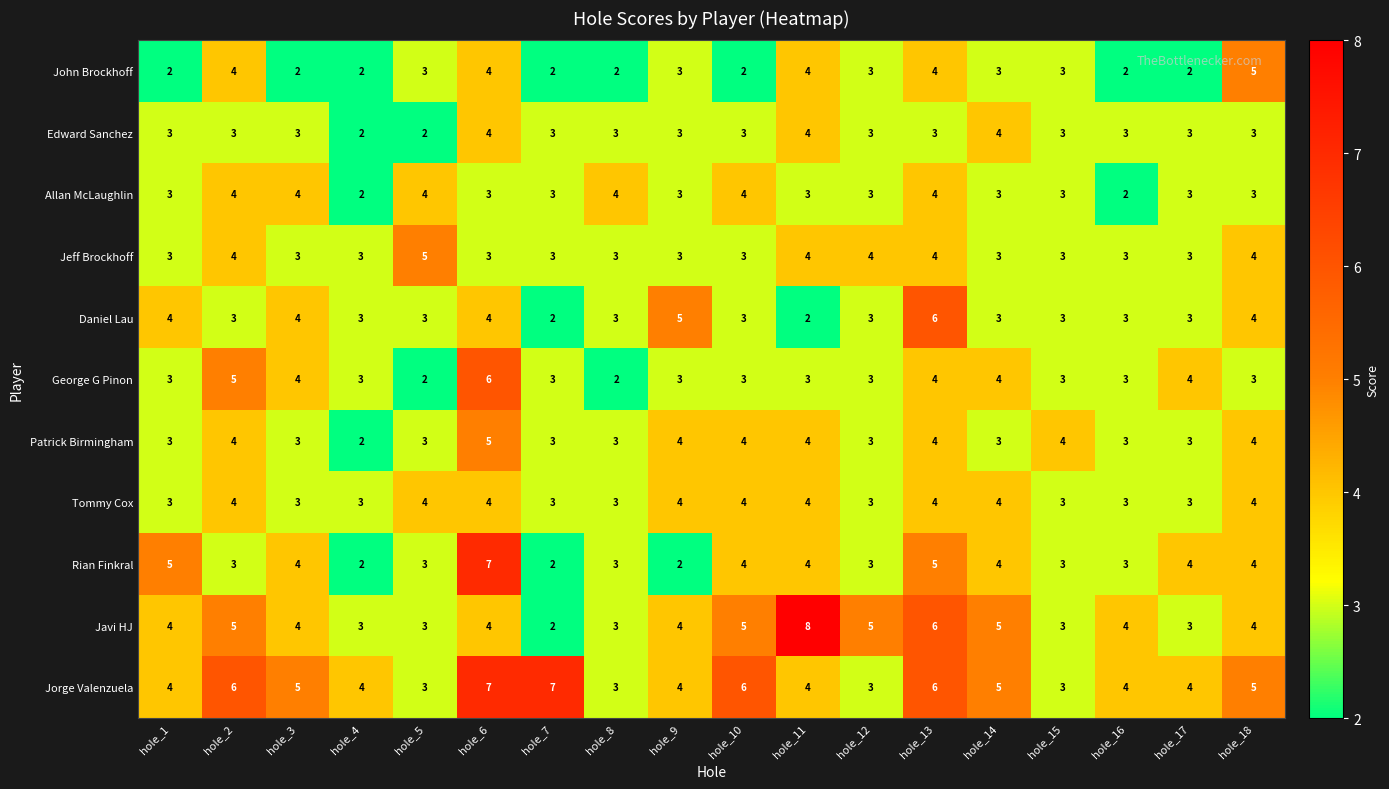

What is the sum of the Rian Finkral values at hole_11 and hole_1?

9